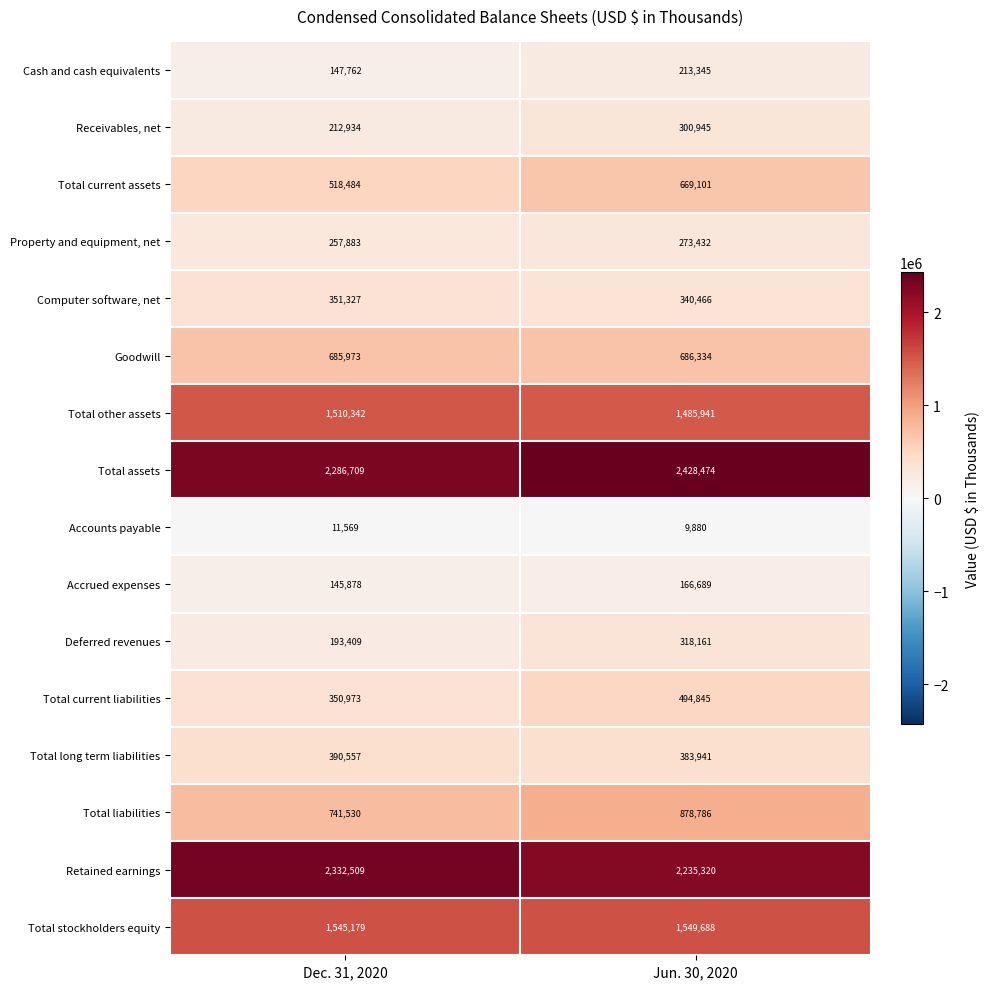

Which label corresponds to the largest value in the chart?

Jun. 30, 2020